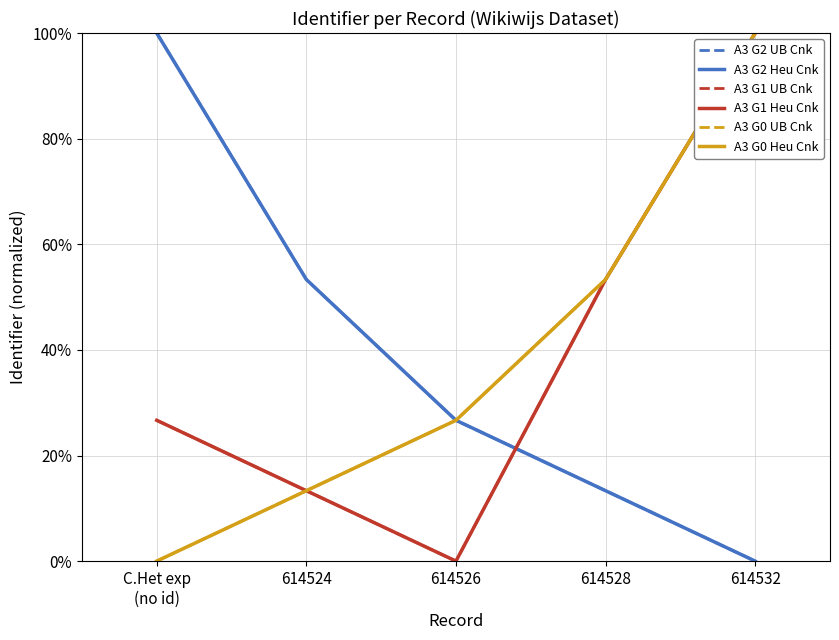

Is the value of A3 G2 UB Cnk at 614524 greater than the value of A3 G1 Heu Cnk at 614532?

No